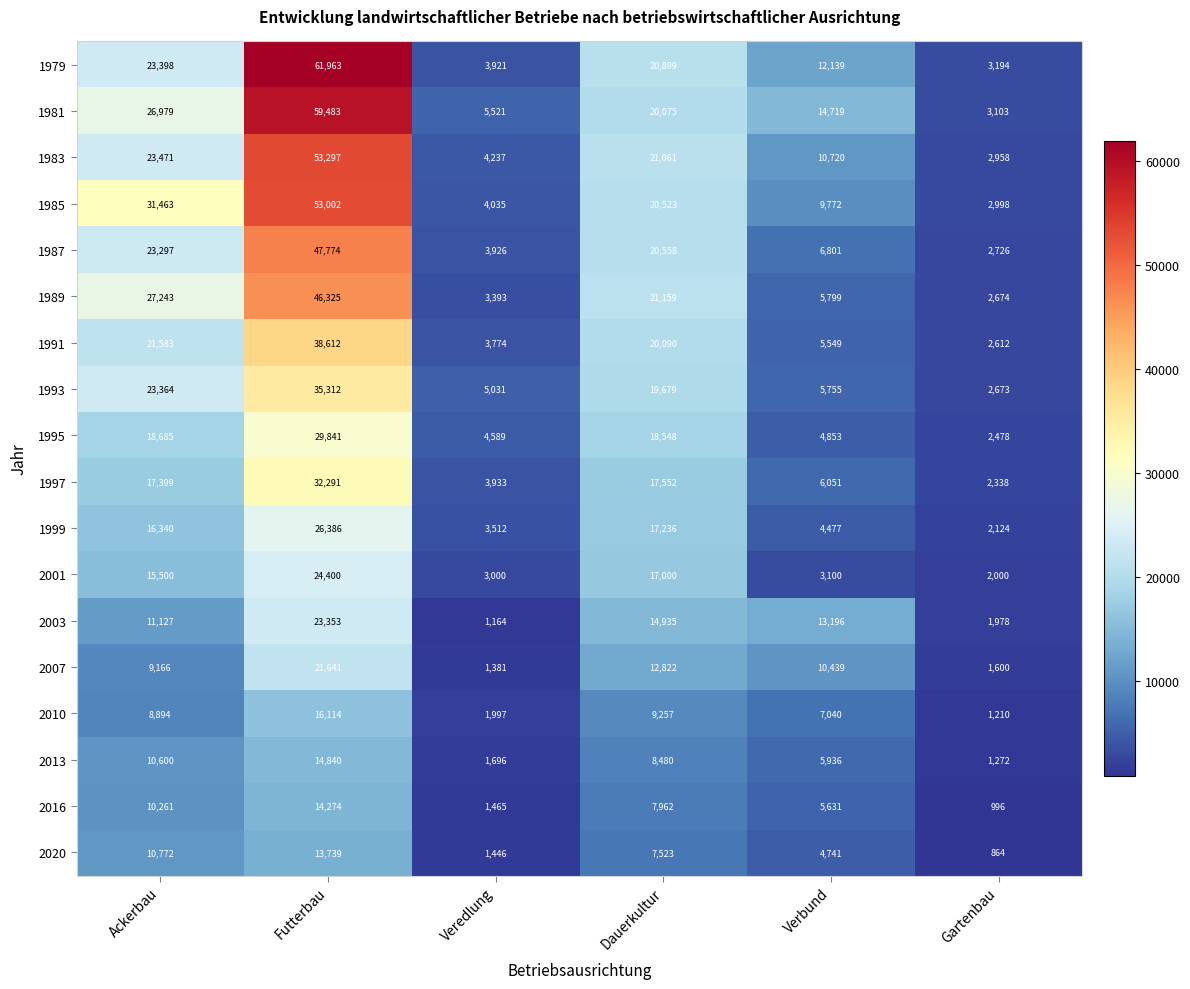

What is the average value of the 1981 series?

21647